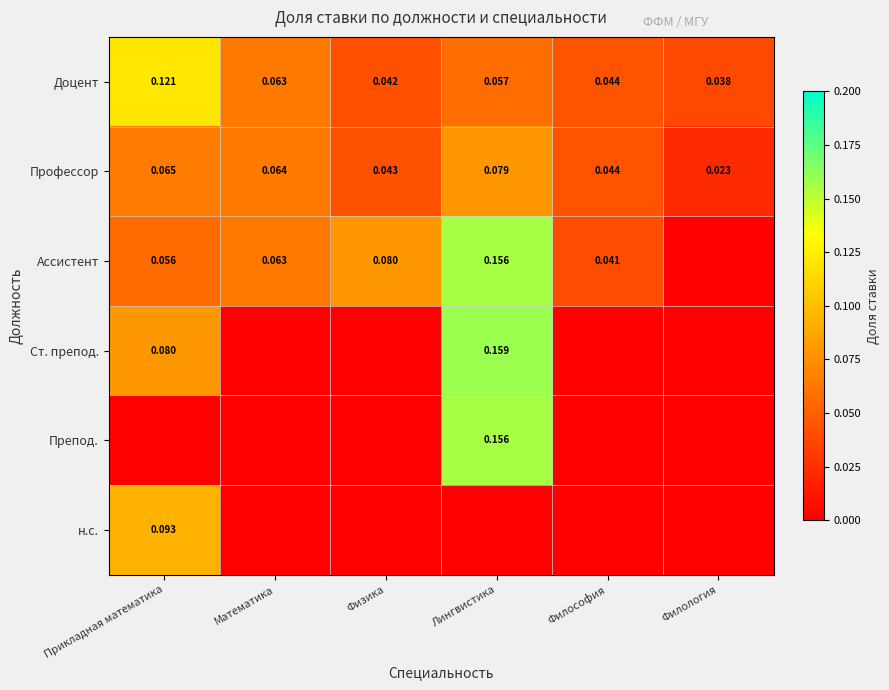

Is the value of н.с. at Прикладная математика greater than the value of Ассистент at Математика?

Yes